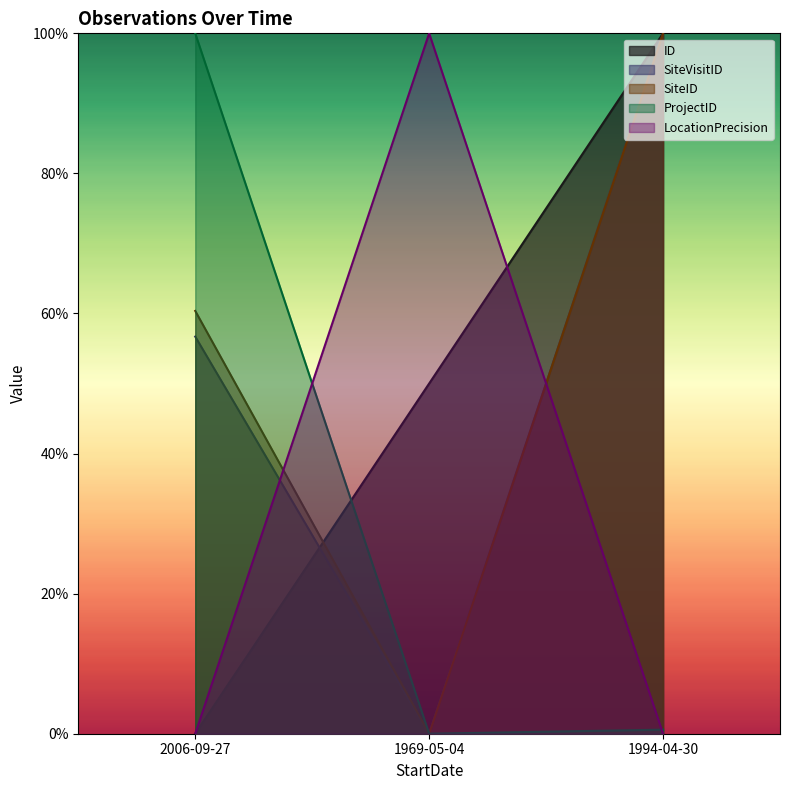

What position from the right is 2006-09-27?

3